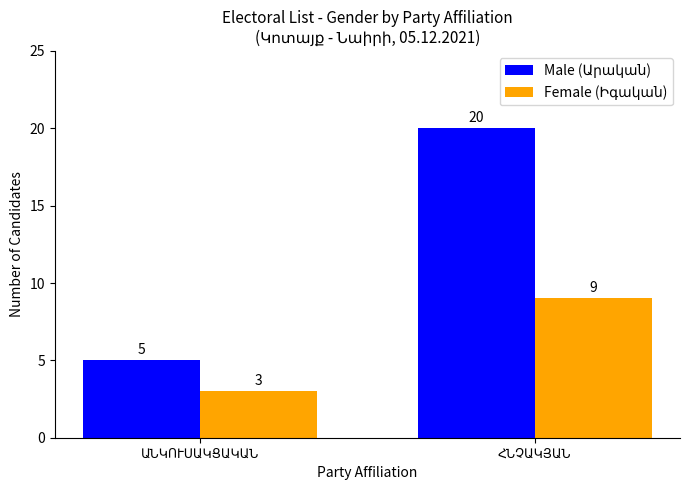

How many bars are there in each group?

2